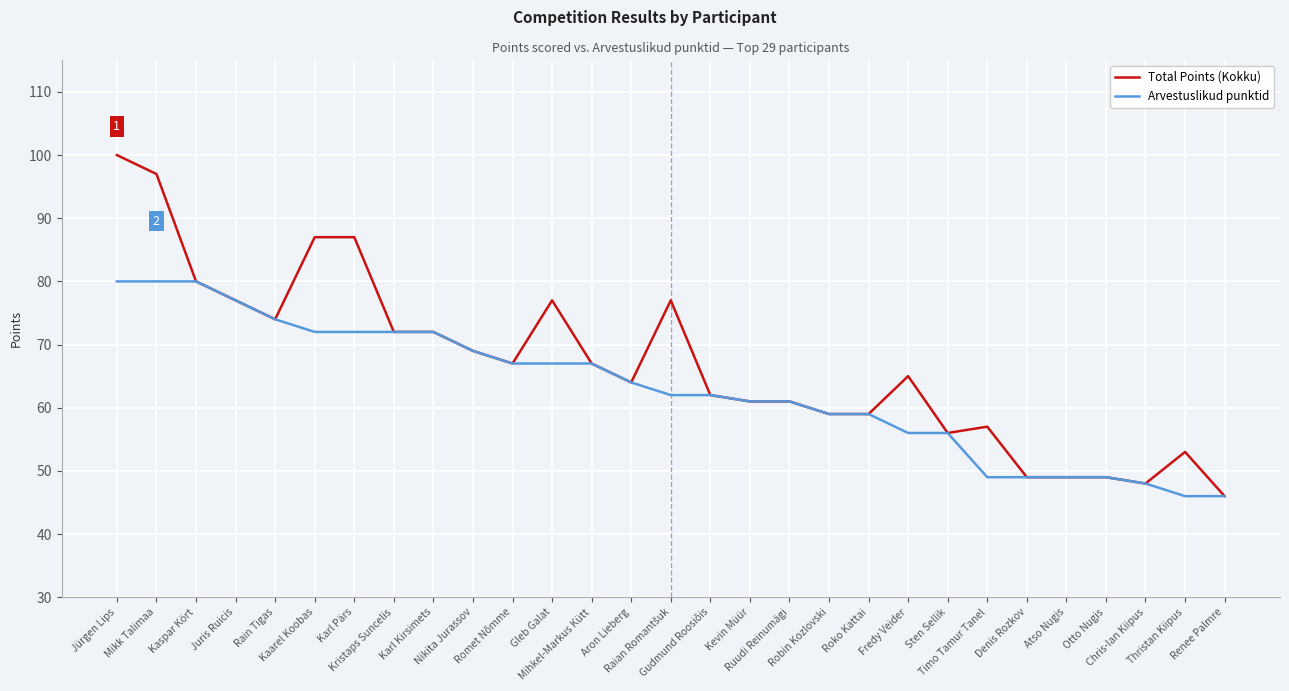

What is the difference between the maximum and second lowest values in the Total Points (Kokku) series?

52